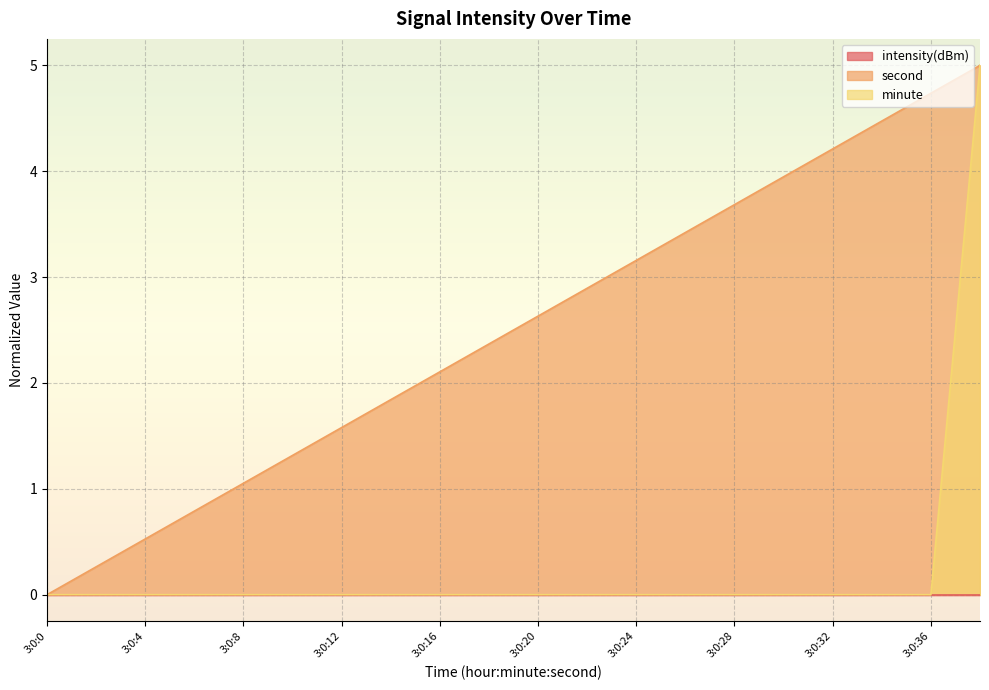

Which category has the lowest value across all series?

3:0:0